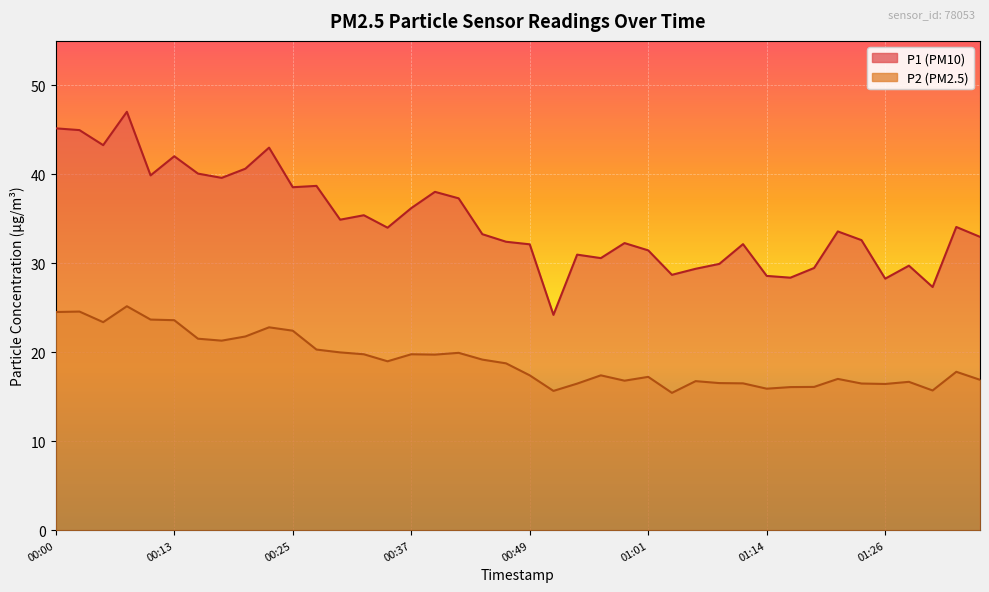

Reading left to right, extract all data points from this chart.

P1: 45.2	45.0	43.3	47.0	39.9	42.0	40.1	39.6	40.6	43.0	38.5	38.7	34.9	35.4	34.0	36.2	38.0	37.3	33.3	32.4	32.1	24.2	31.0	30.6	32.3	31.4	28.7	29.4	29.9	32.1	28.6	28.4	29.5	33.6	32.6	28.3	29.7	27.3	34.1	33.0
P2: 24.5	24.6	23.4	25.2	23.7	23.6	21.5	21.3	21.8	22.8	22.4	20.3	20.0	19.8	19.0	19.8	19.7	19.9	19.2	18.8	17.4	15.7	16.5	17.4	16.8	17.2	15.4	16.8	16.5	16.5	15.9	16.1	16.1	17.0	16.5	16.4	16.7	15.7	17.8	16.9